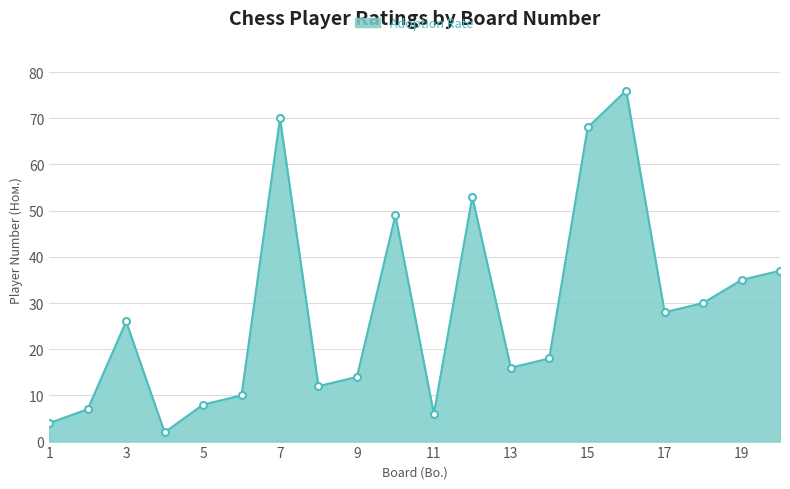

Does the chart display data point markers on the line(s)?

Yes